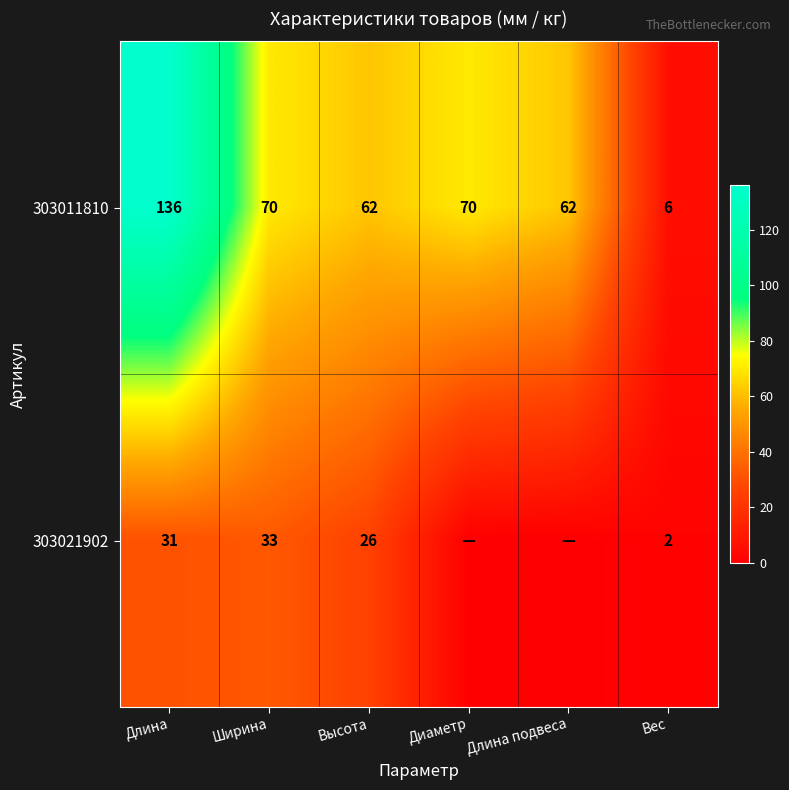

The 303021902 series shows 46.3 at Высота. True or false?

False